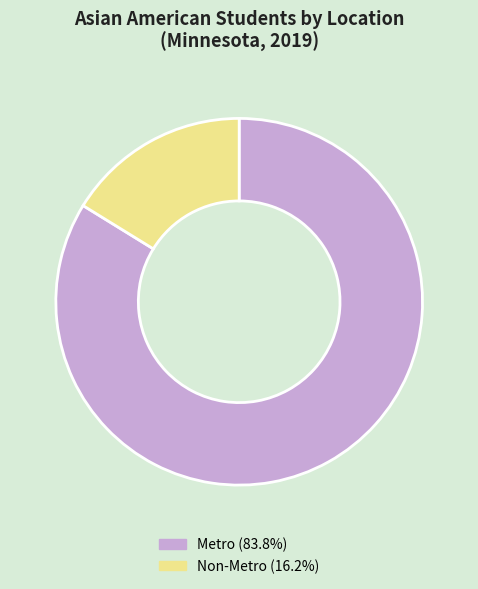

Approximately how many times larger is the value at Metro (83.8%) compared to Non-Metro (16.2%)?

5.2